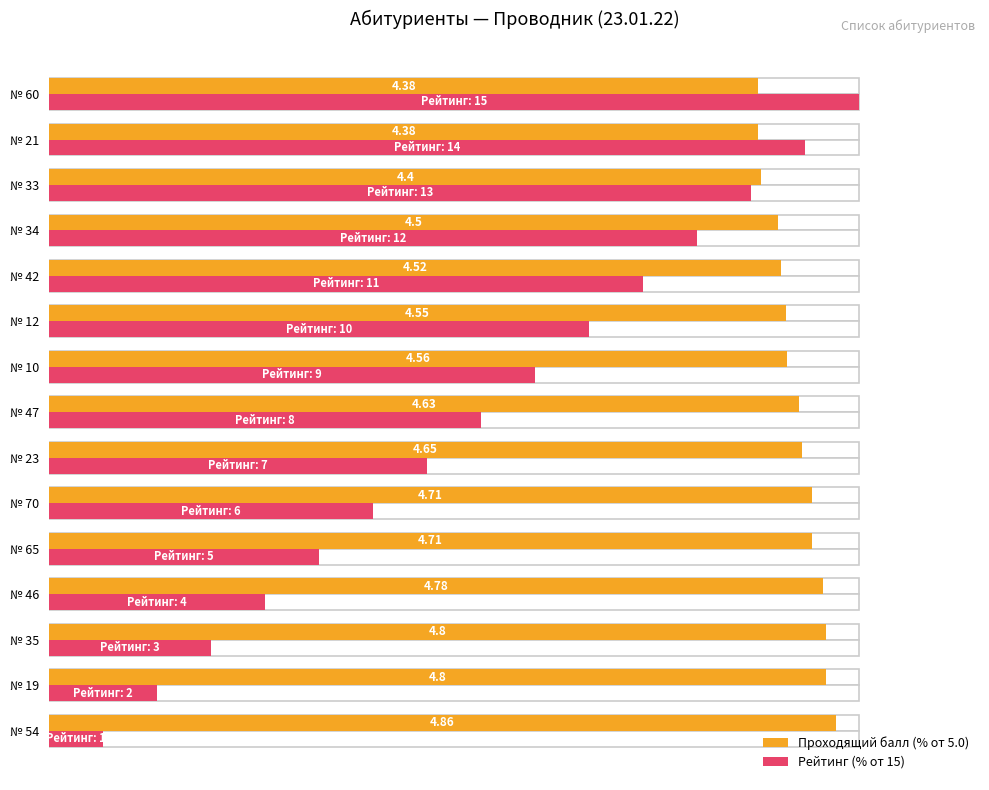

What is the difference between the maximum and second lowest values in the Рейтинг (% от 15) series?

86.7